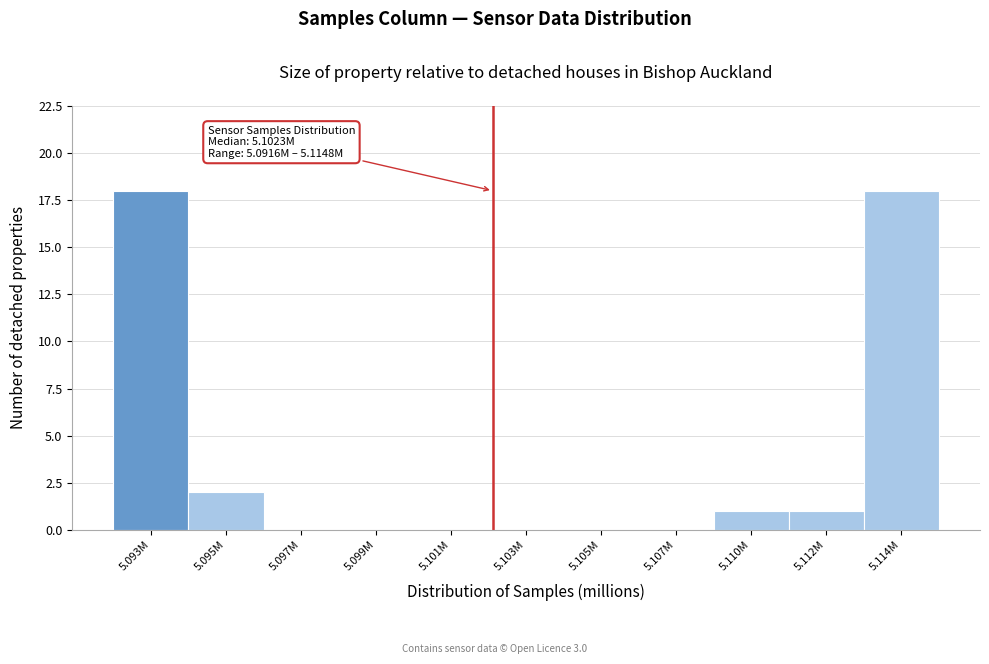

Reading right to left, extract all data points from this chart.

5.114M=18	5.112M=1	5.110M=1	5.107M=0	5.105M=0	5.103M=0	5.101M=0	5.099M=0	5.097M=0	5.095M=2	5.093M=18